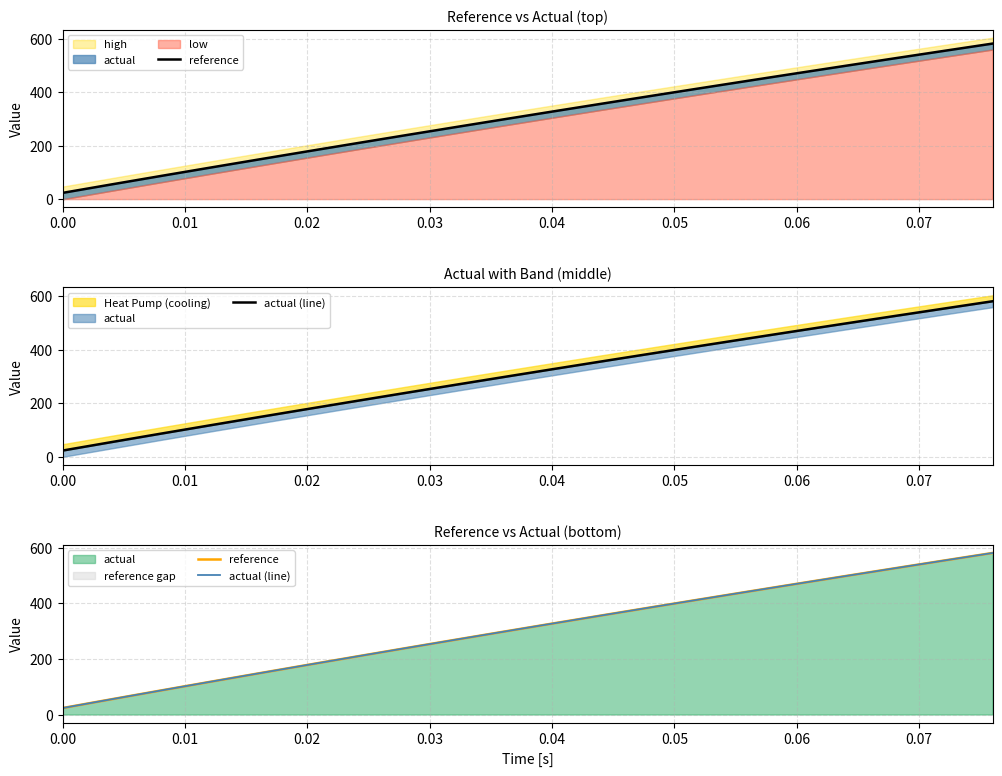

Which series has the widest spread of values?

reference